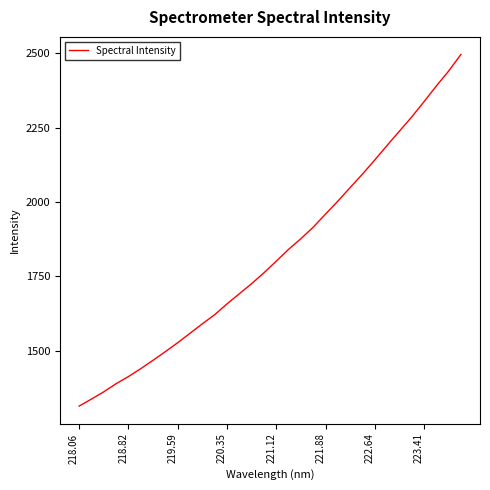

How many lines are shown in the chart?

1